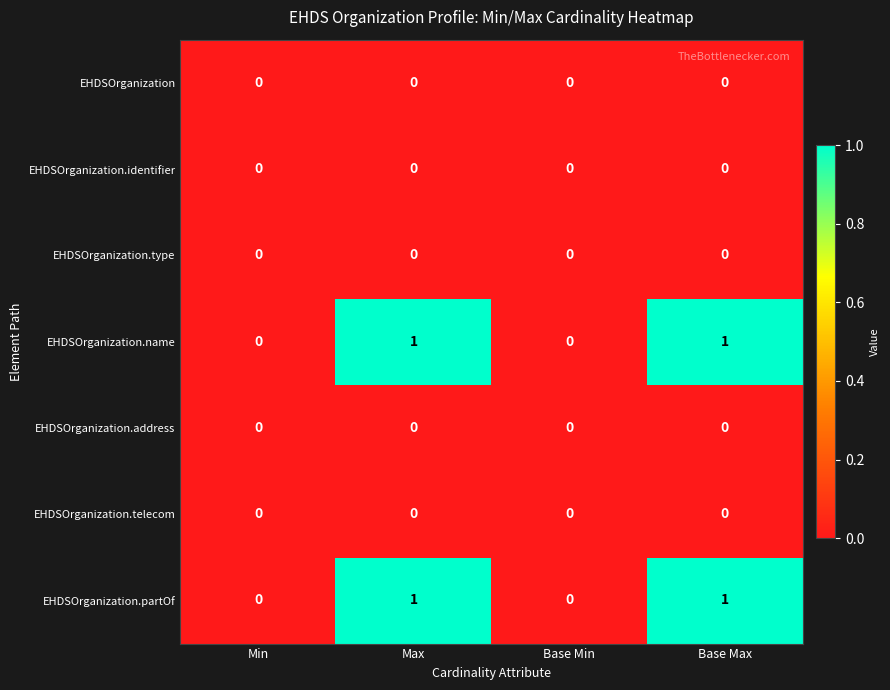

The value of EHDSOrganization.address at Max is 0. True or false?

True